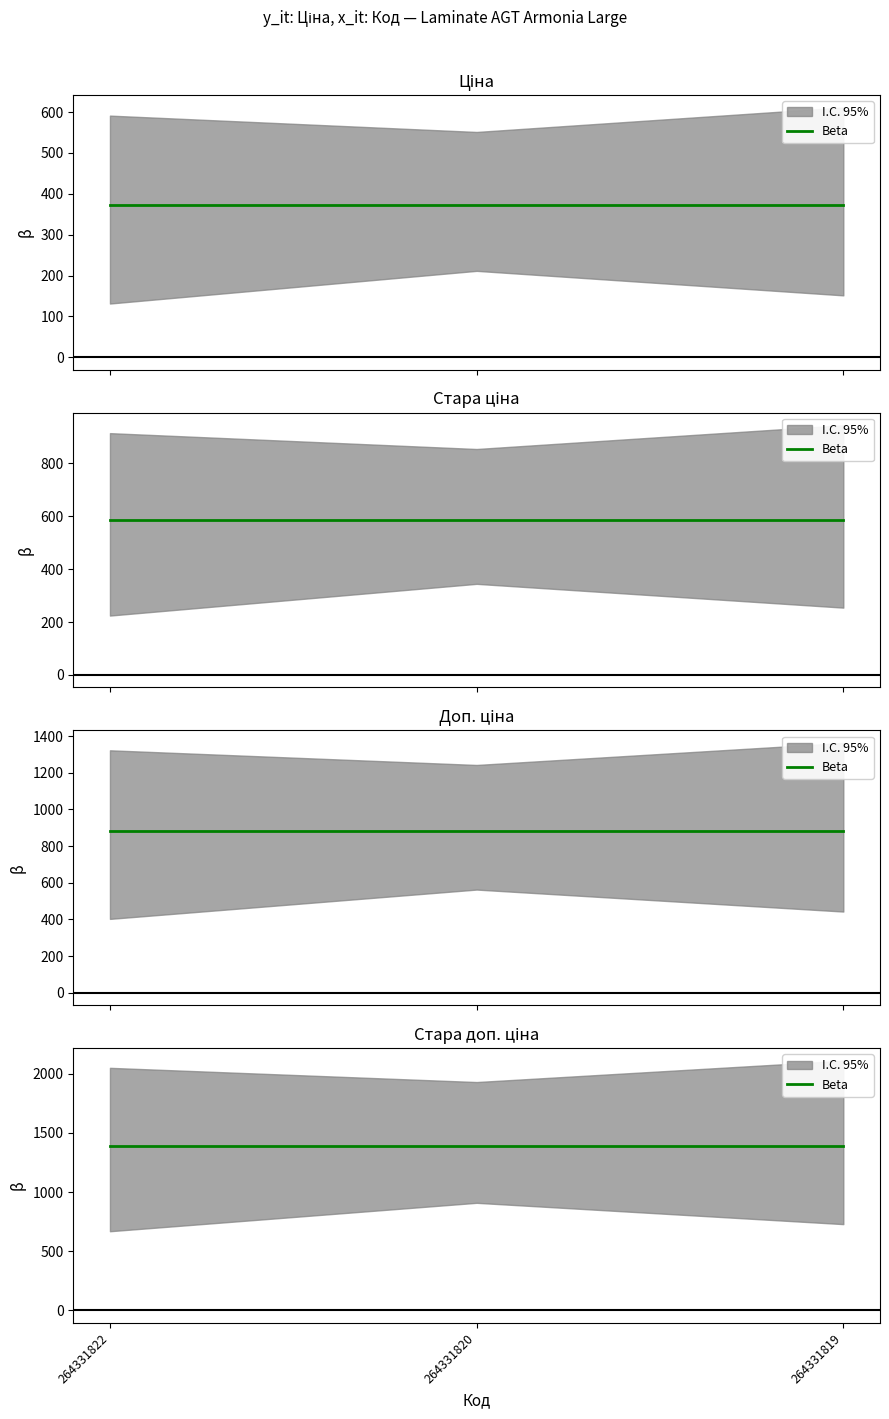

Where is Стара доп. ціна nearest to the value 1389?

264331822